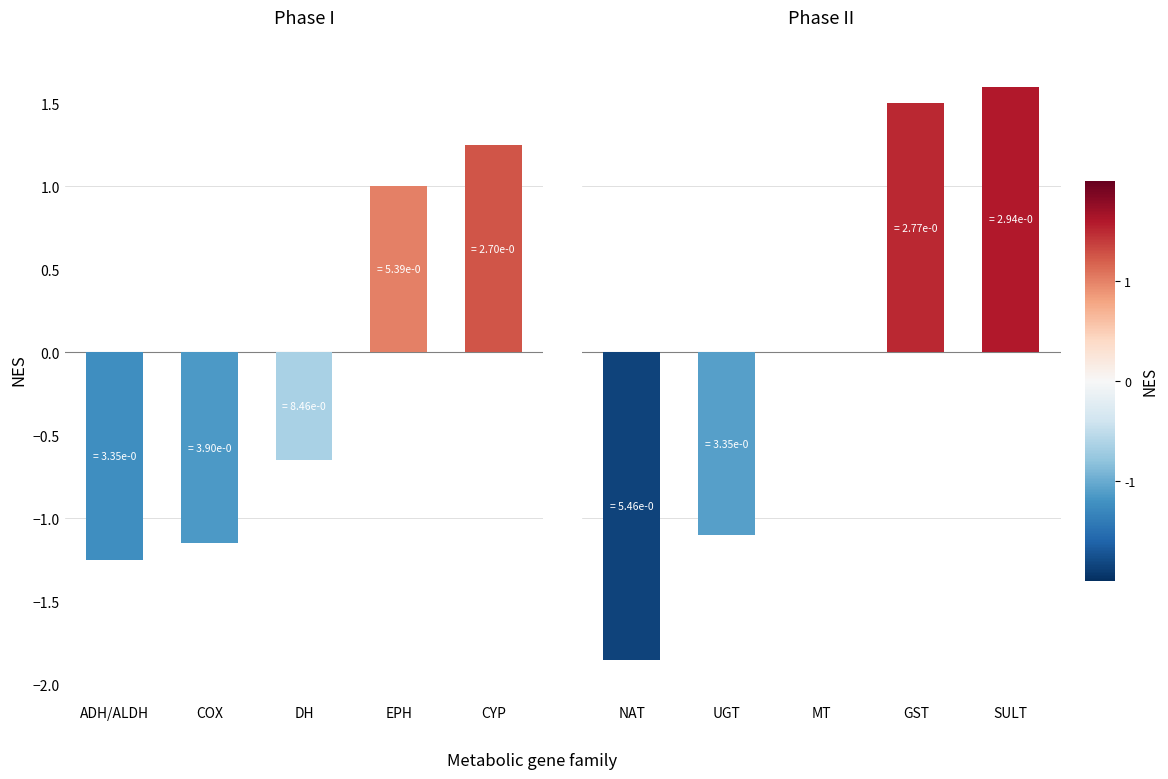

How many negative values does the Phase I series have?

3